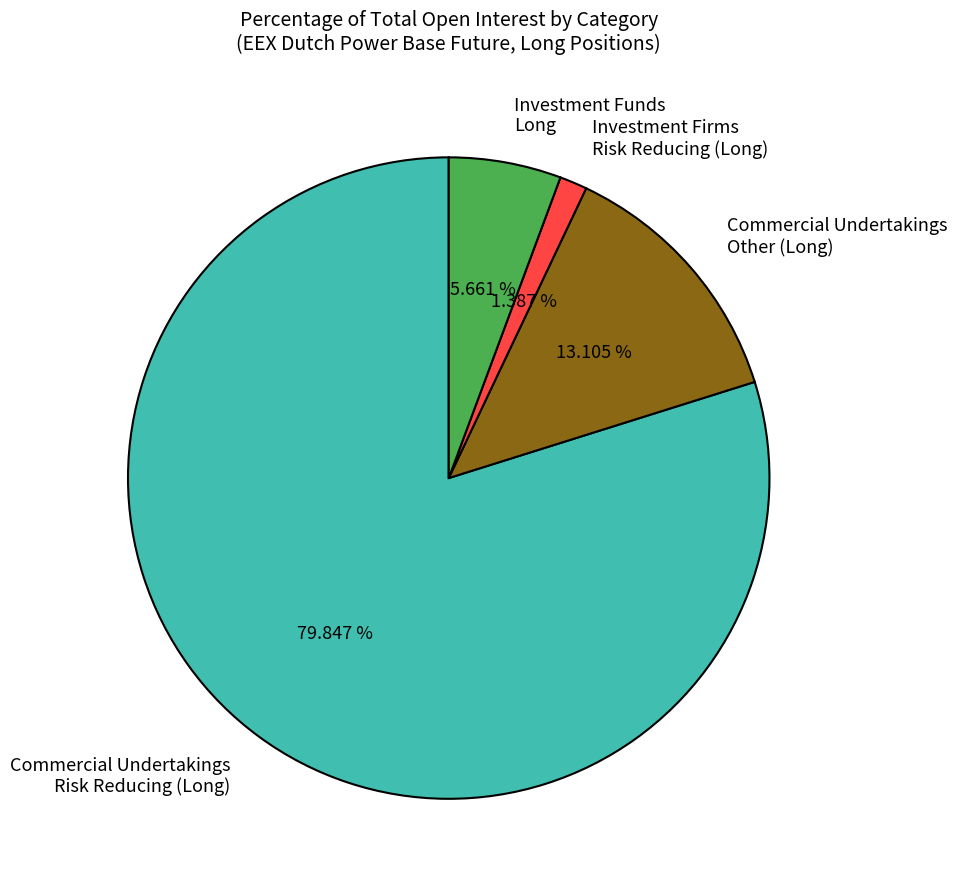

What is the ratio of the value at Investment Funds Long to the value at Commercial Undertakings Other (Long)?

0.4